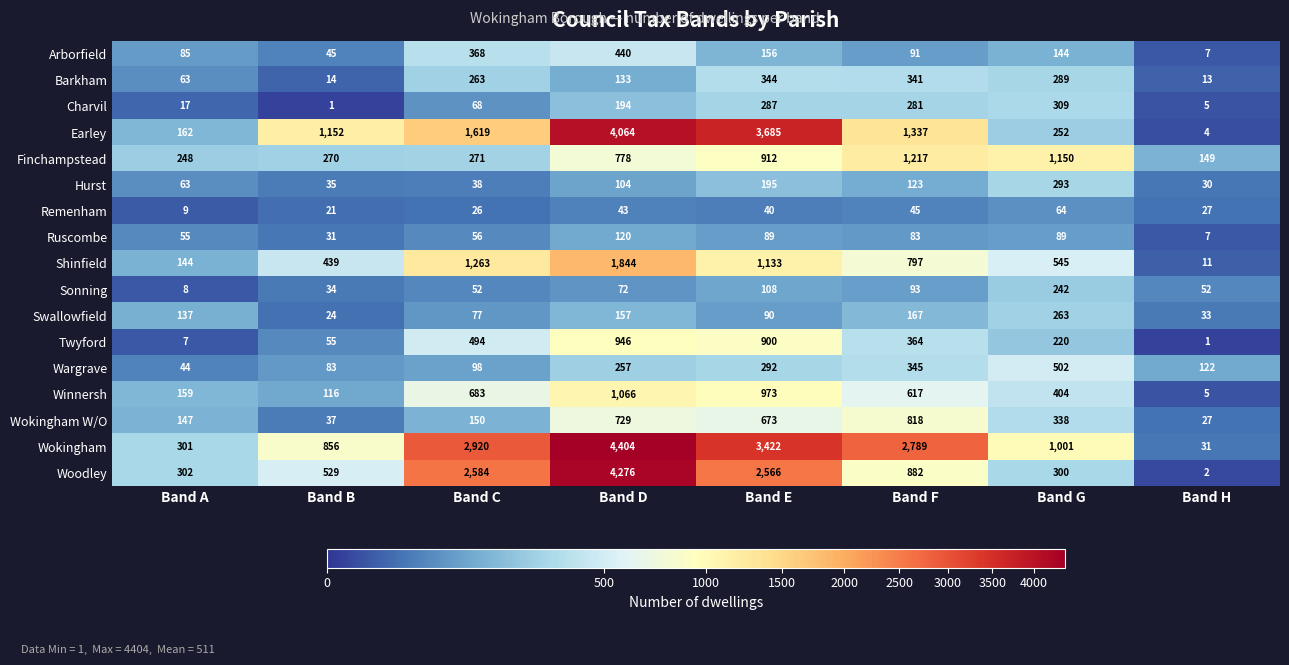

Which series has the largest range (max minus min)?

Wokingham